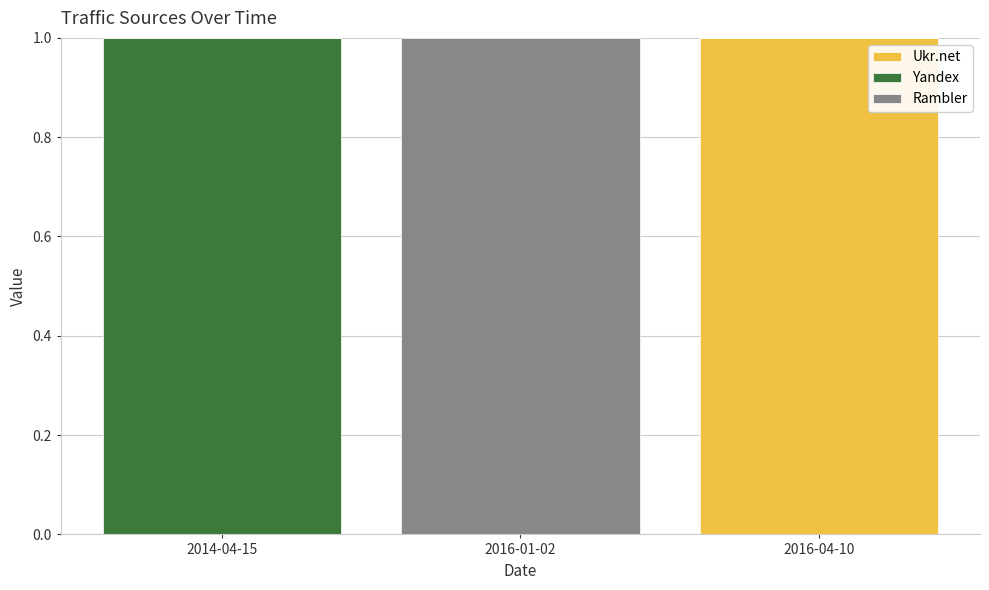

At which label does Ukr.net reach its peak?

2016-04-10